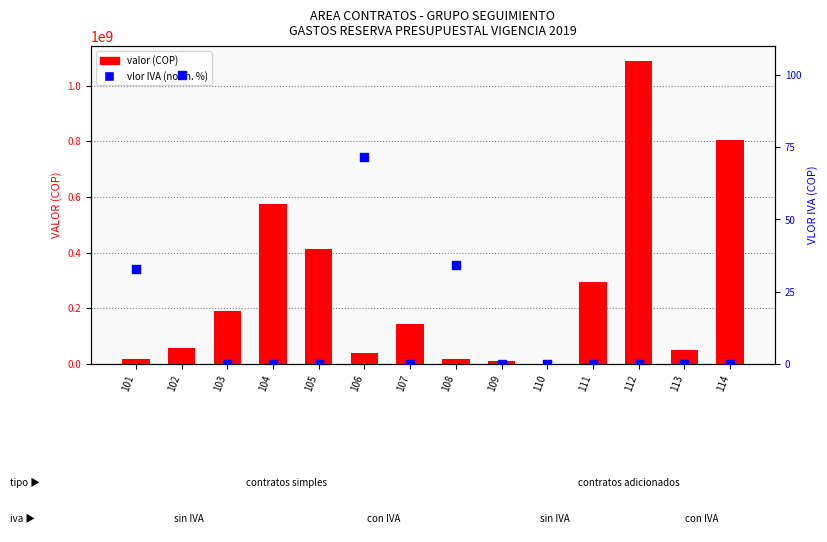

At how many categories does at least one series exceed 951372495?

1